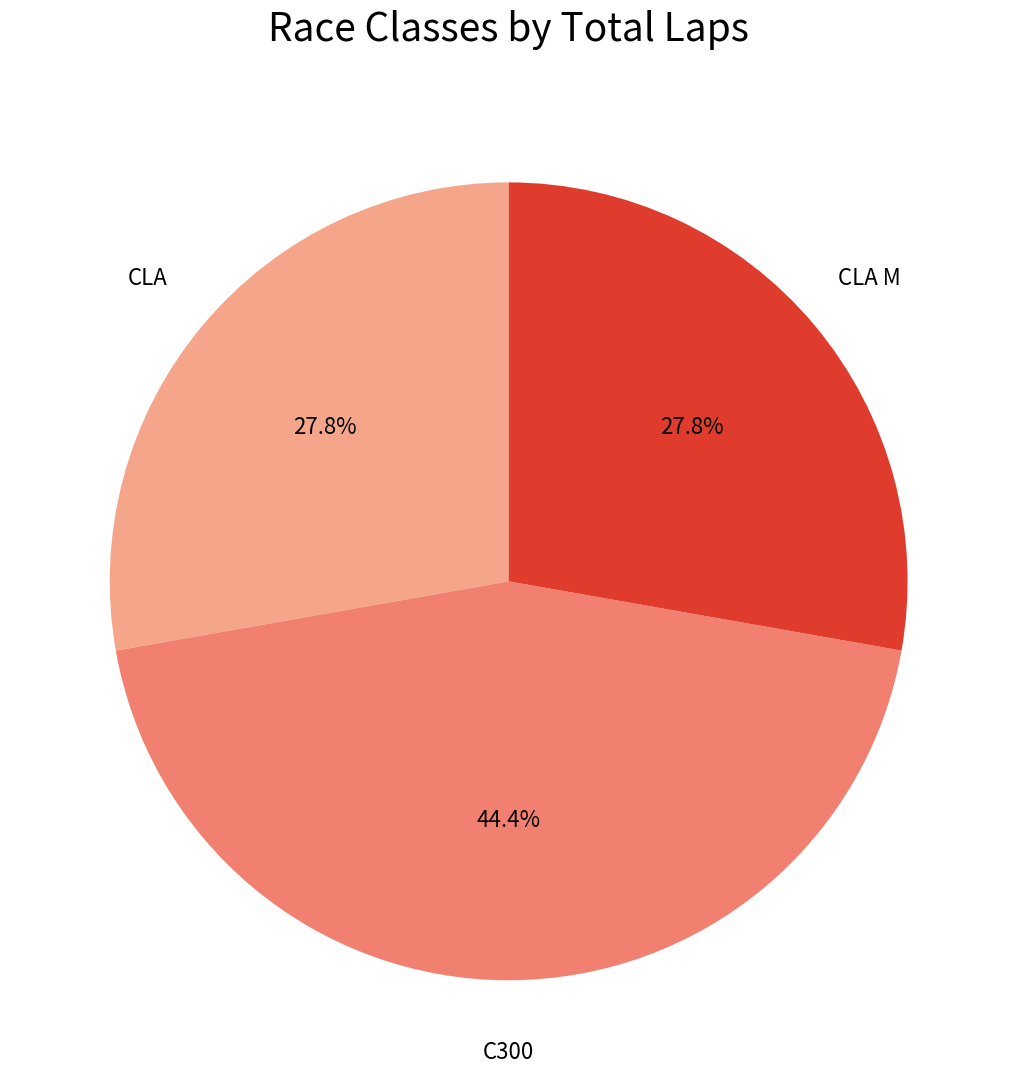

To the nearest percent, what is the difference between the largest and smallest slice percentages?

17%